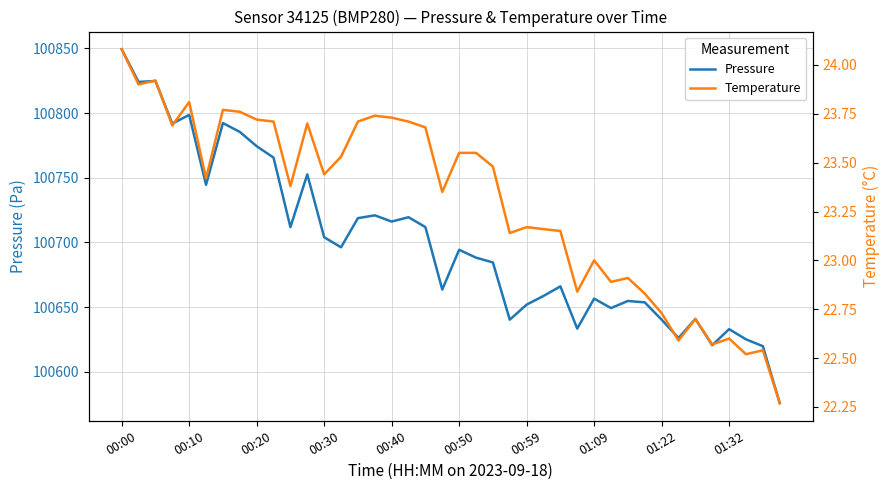

Reading left to right, extract all data points from this chart.

pressure: 100849.3	100824.0	100824.8	100791.8	100798.5	100744.5	100792.2	100785.4	100774.3	100765.5	100711.8	100752.6	100704.0	100696.2	100718.7	100720.9	100716.1	100719.4	100711.8	100663.5	100694.3	100688.2	100684.5	100640.2	100651.9	100658.6	100666.0	100633.3	100656.5	100649.2	100654.7	100653.6	100640.3	100626.1	100640.8	100620.6	100632.9	100625.1	100619.8	100575.8
temperature: 24.1	23.9	23.9	23.7	23.8	23.4	23.8	23.8	23.7	23.7	23.4	23.7	23.4	23.5	23.7	23.7	23.7	23.7	23.7	23.4	23.6	23.6	23.5	23.1	23.2	23.2	23.1	22.8	23.0	22.9	22.9	22.8	22.7	22.6	22.7	22.6	22.6	22.5	22.5	22.3